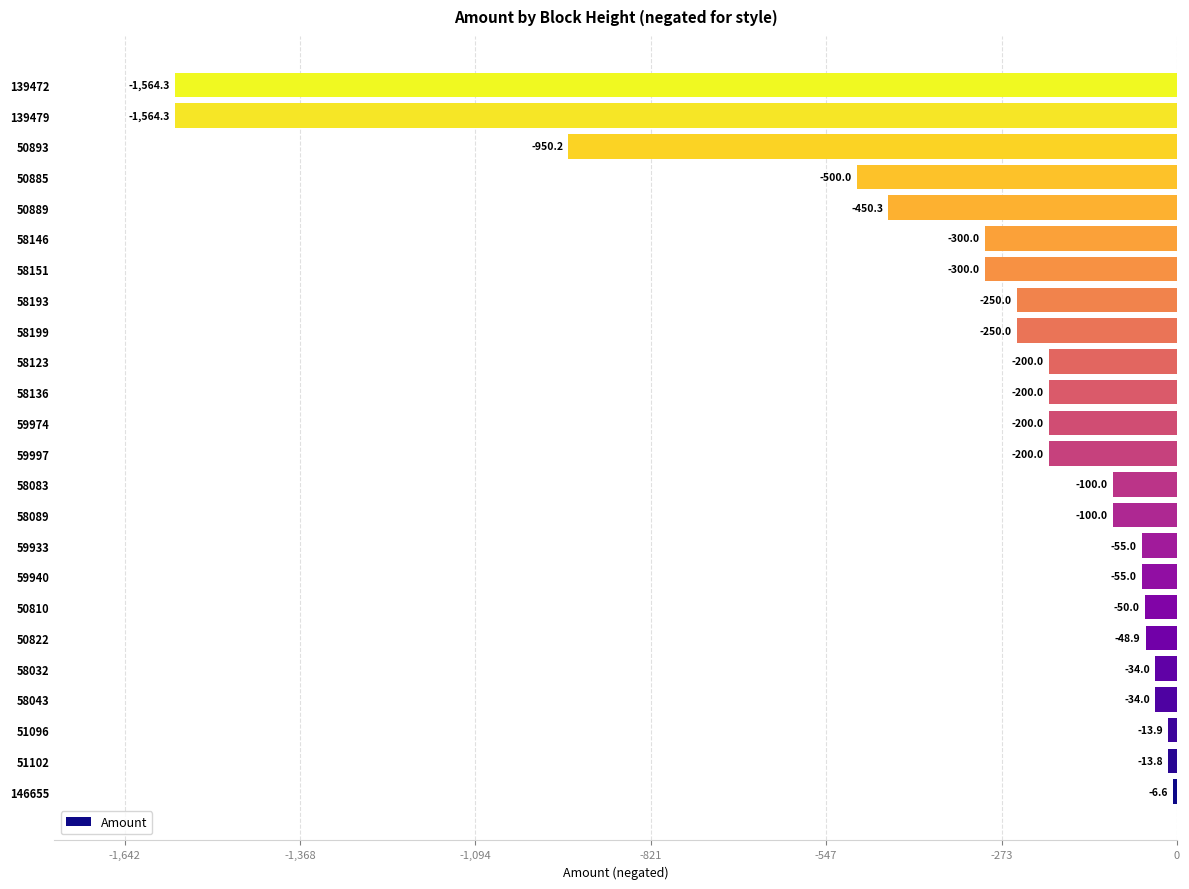

The chart shows a value of -100.0 at 58089. True or false?

True